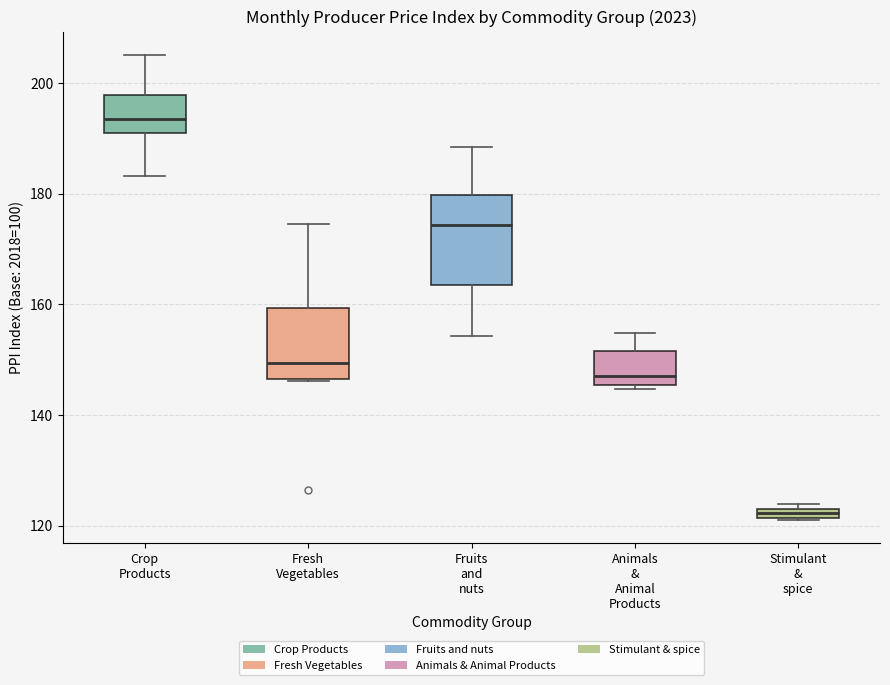

Which box's median line is the lowest?

Stimulant & spice